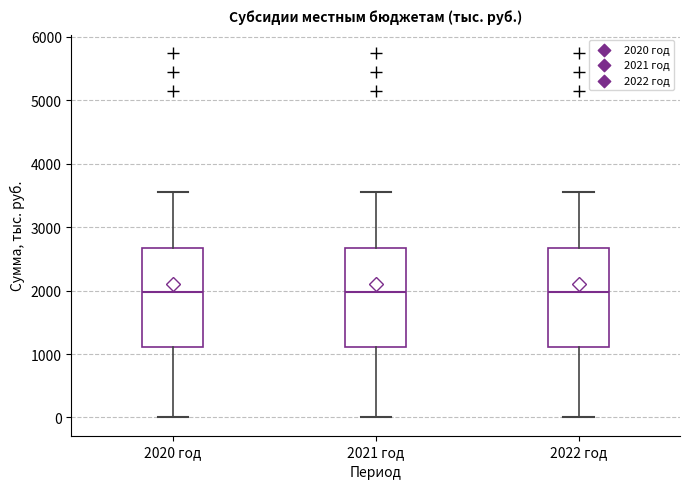

Where does the upper whisker of the box for 2022 год end on the y-axis? The values are not printed on the chart, so give them approximately, as read against the axis.

3500